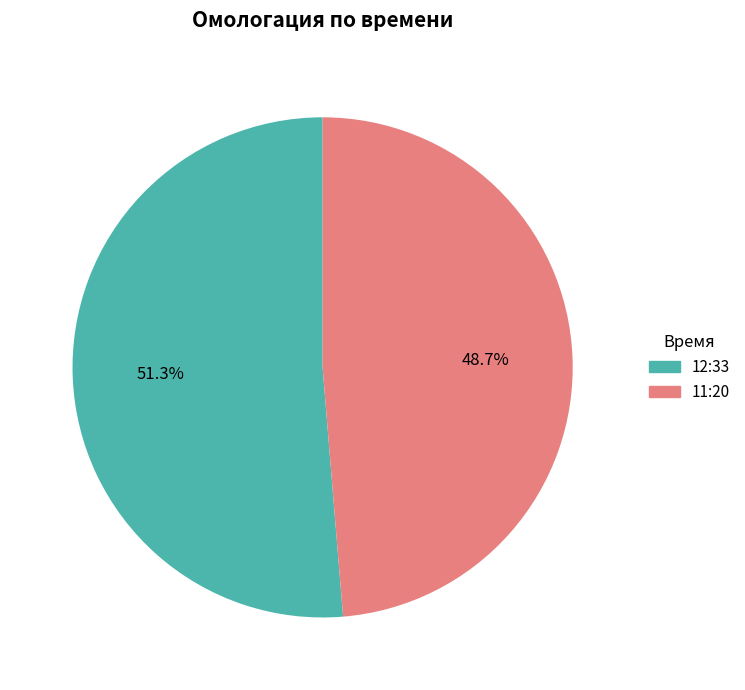

What is the total percentage of 11:20 and 12:33?

100.0%